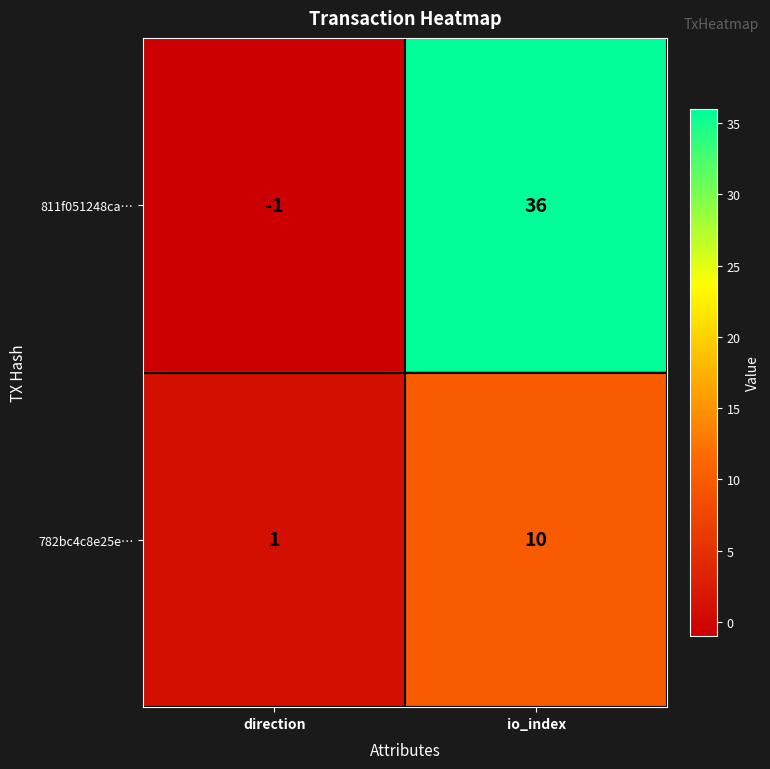

What is the sum of the 782bc4c8e25e… values at io_index and direction?

11